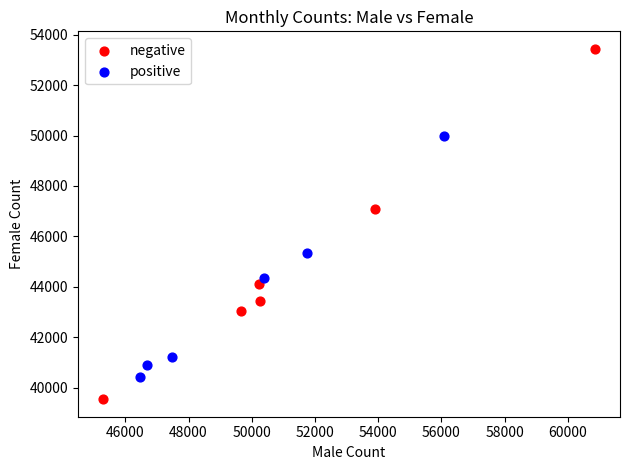

Which series has the widest spread of Y values?

negative